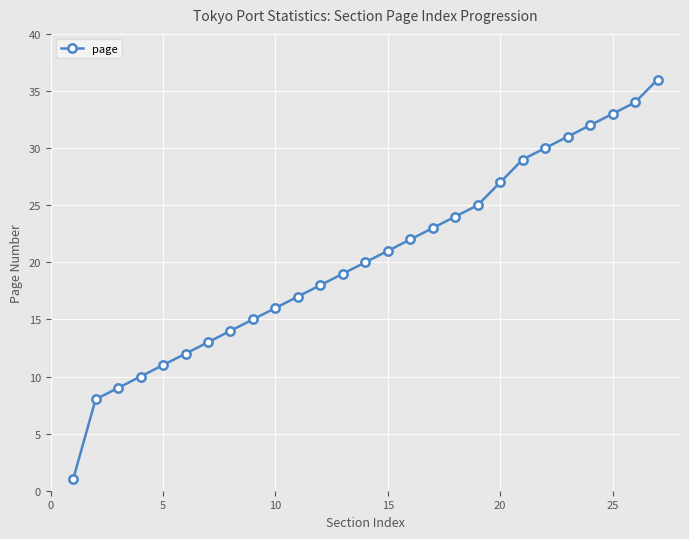

What is the greatest value displayed?

36